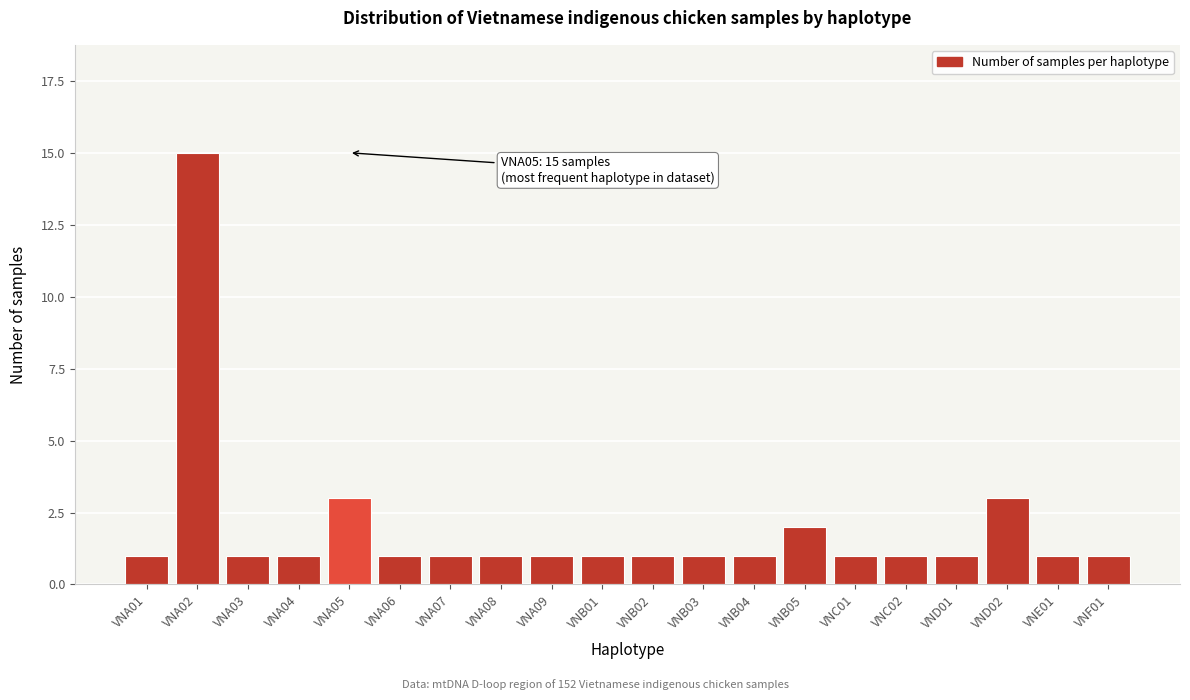

Reading left to right, transcribe all the data shown in this chart.

1	15	1	1	3	1	1	1	1	1	1	1	1	2	1	1	1	3	1	1